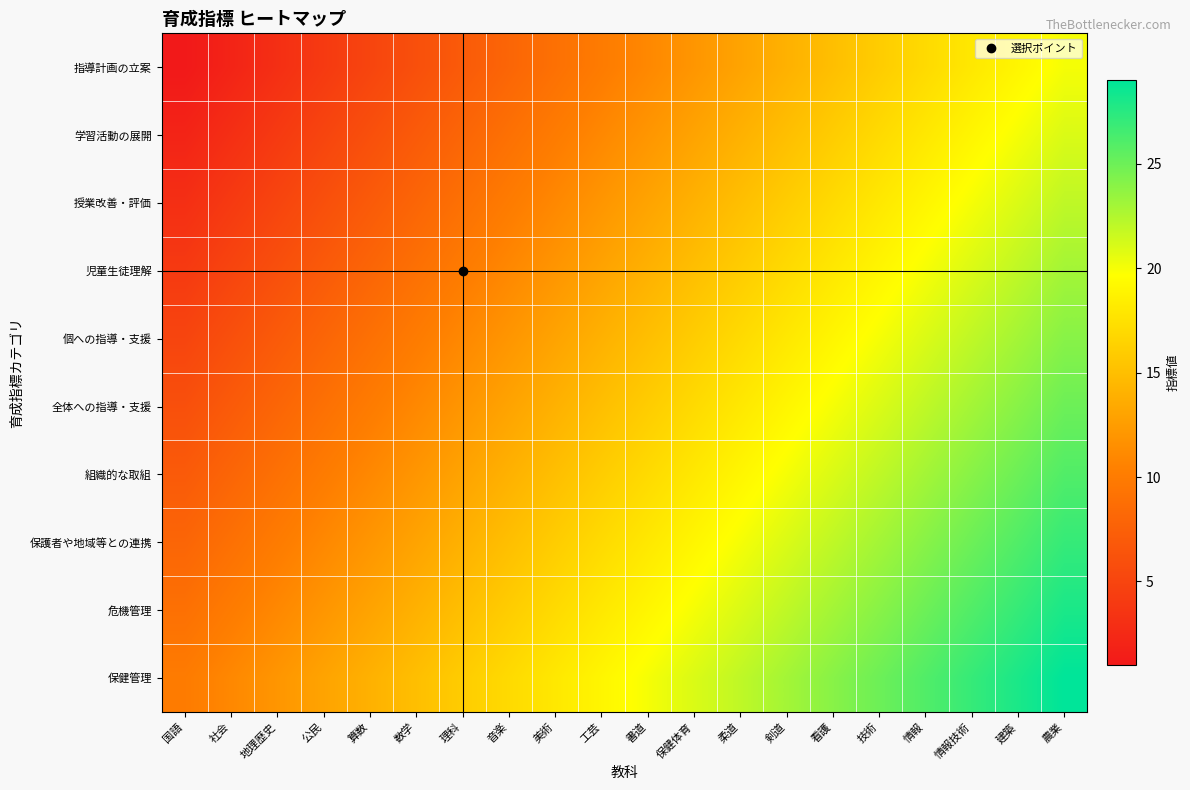

Which has a higher value, 書道 or 看護?

看護